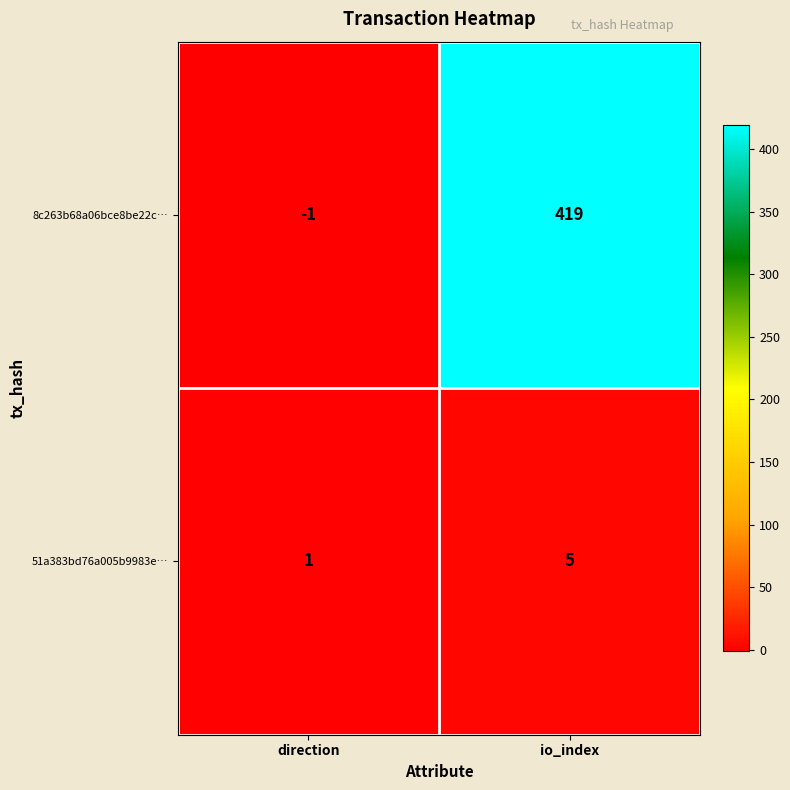

Is the value of 51a383bd76a005b9983e… at io_index greater than the value of 8c263b68a06bce8be22c… at direction?

Yes